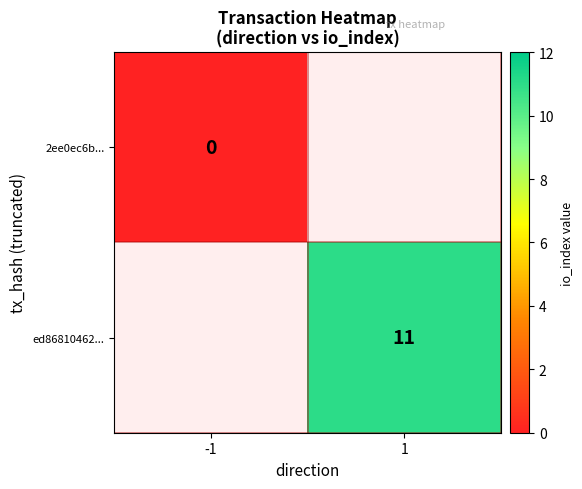

Is the value of 2ee0ec6b... at -1 greater than the value of ed86810462... at 1?

No